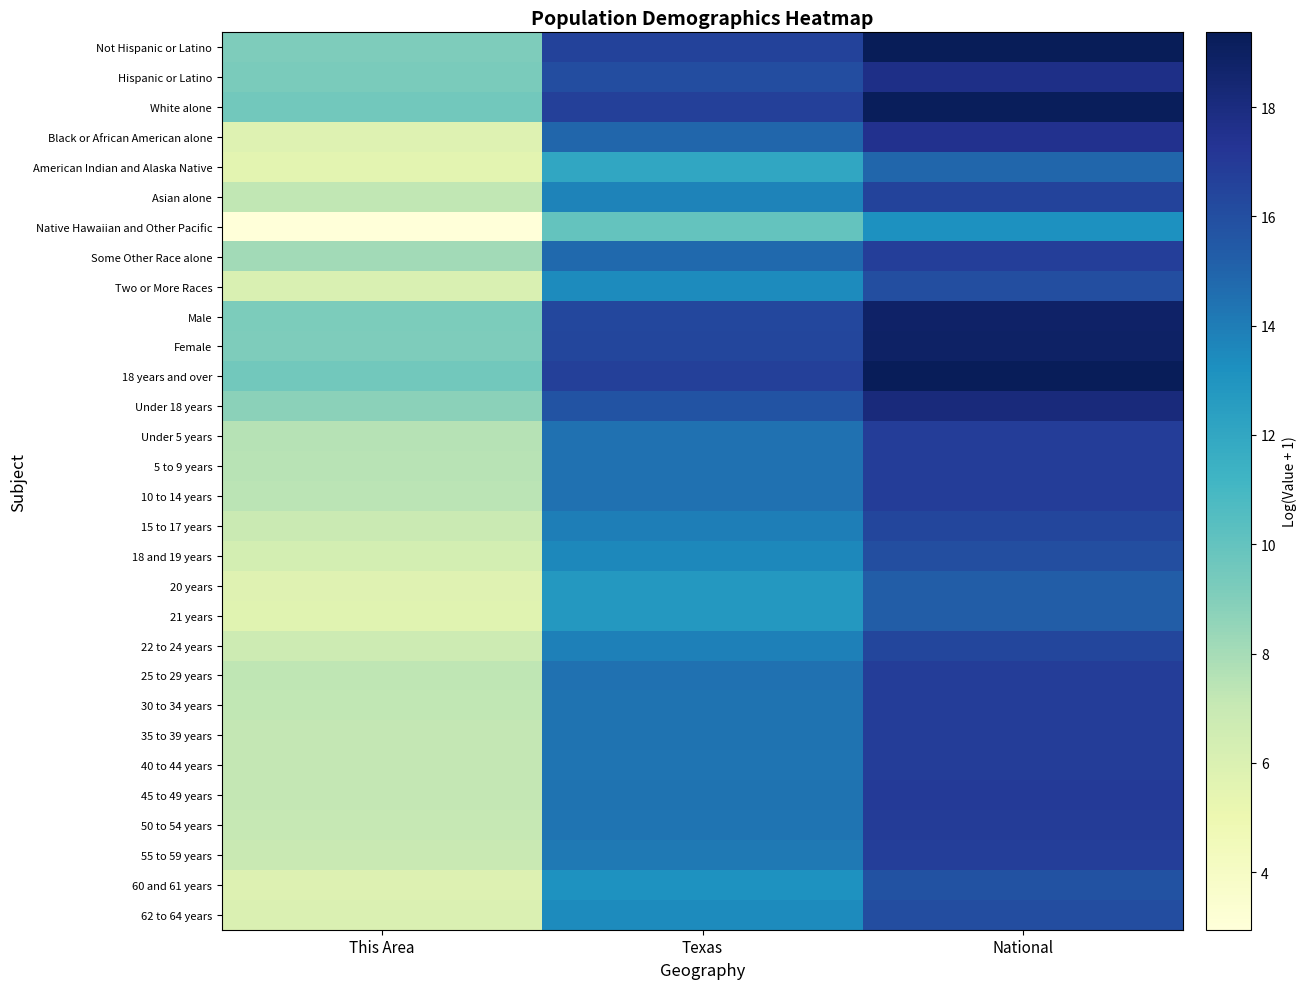

How many data points does each series have?

3